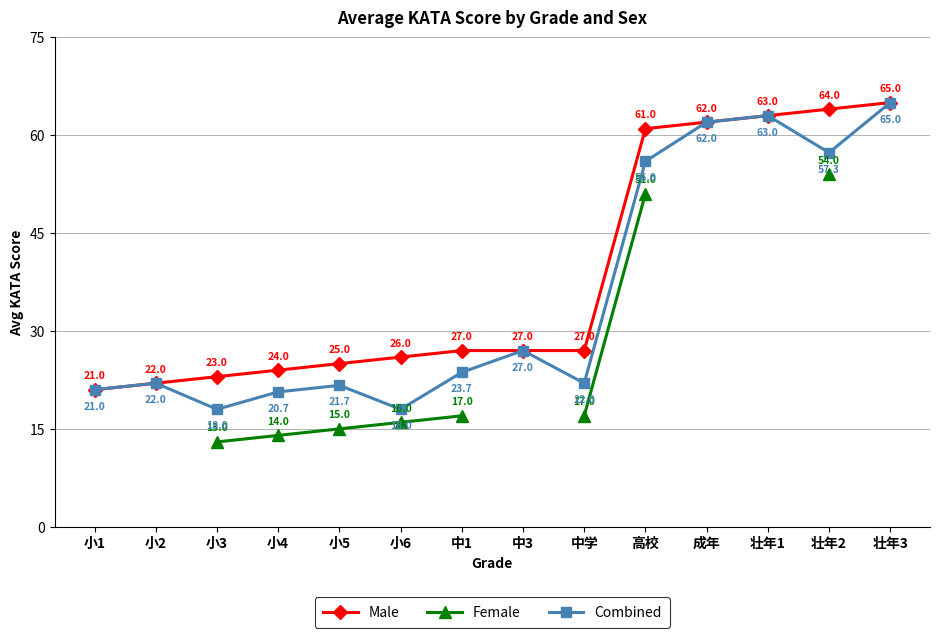

Is the value of Female at 小1 greater than the value of Combined at 小5?

No